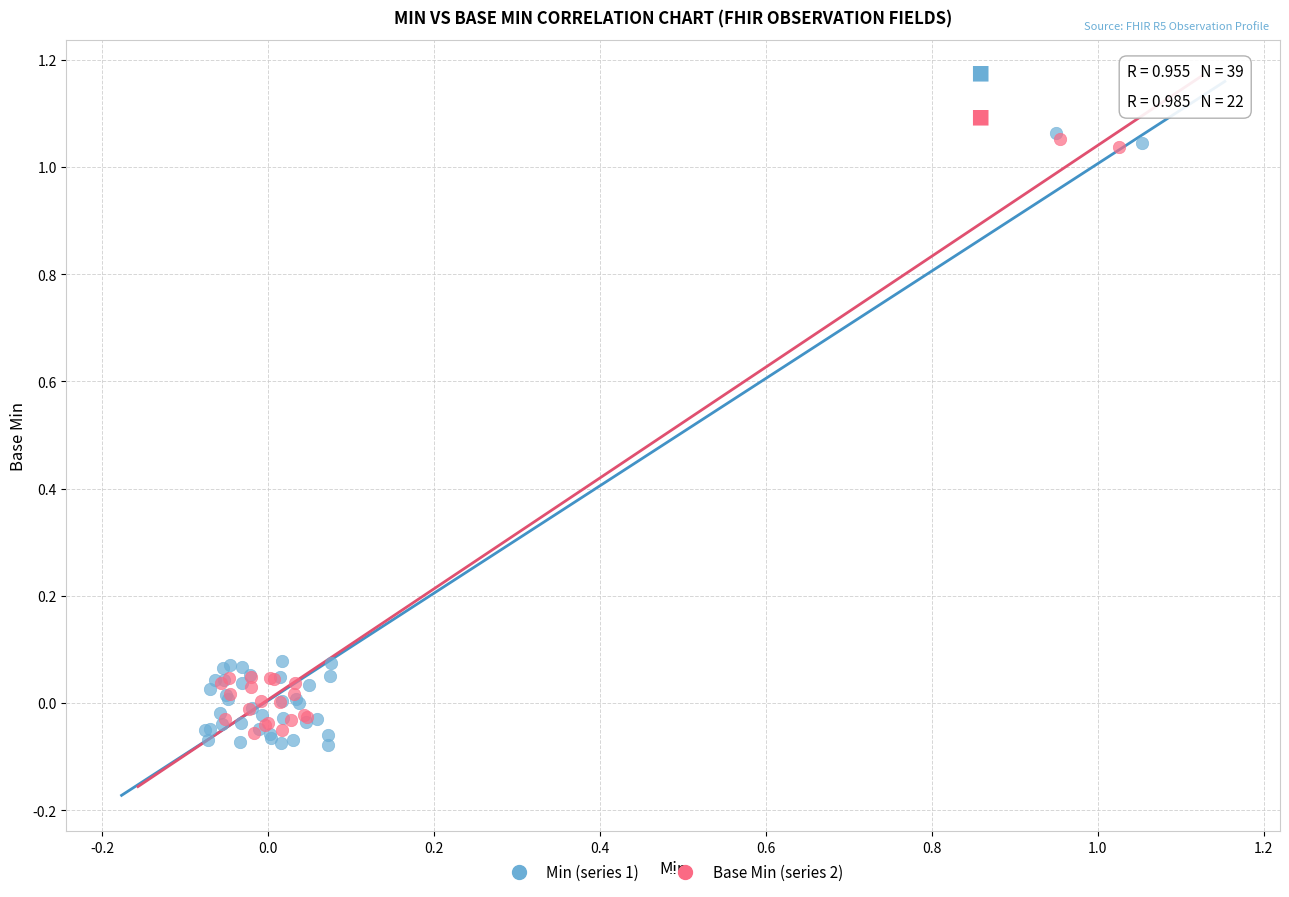

Which series contains the lowest Y value?

Min (series 1)